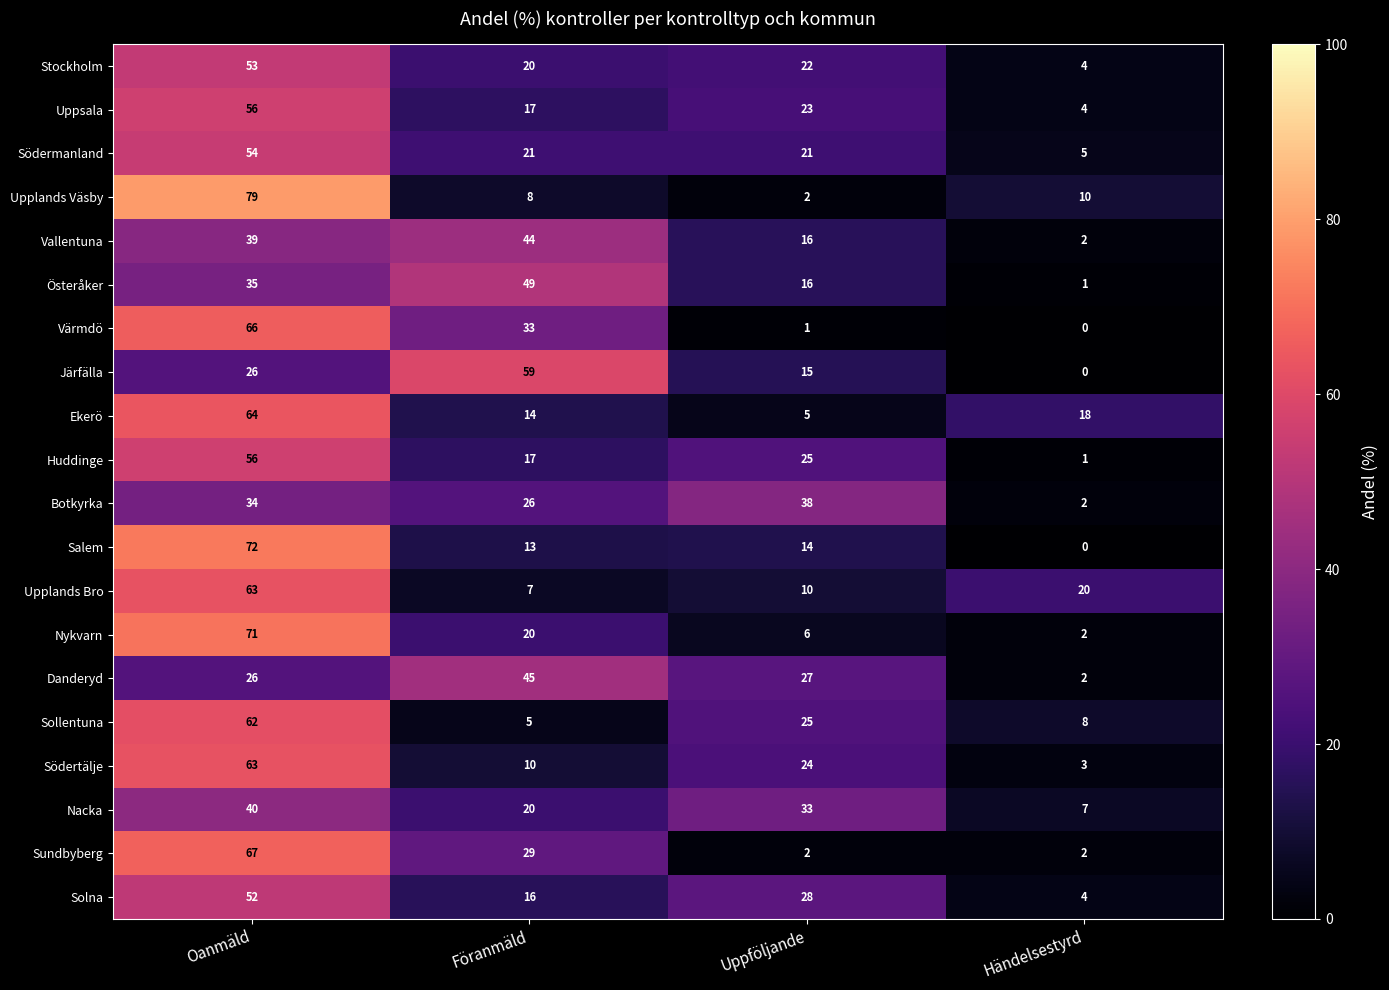

How many series are shown in this chart?

20